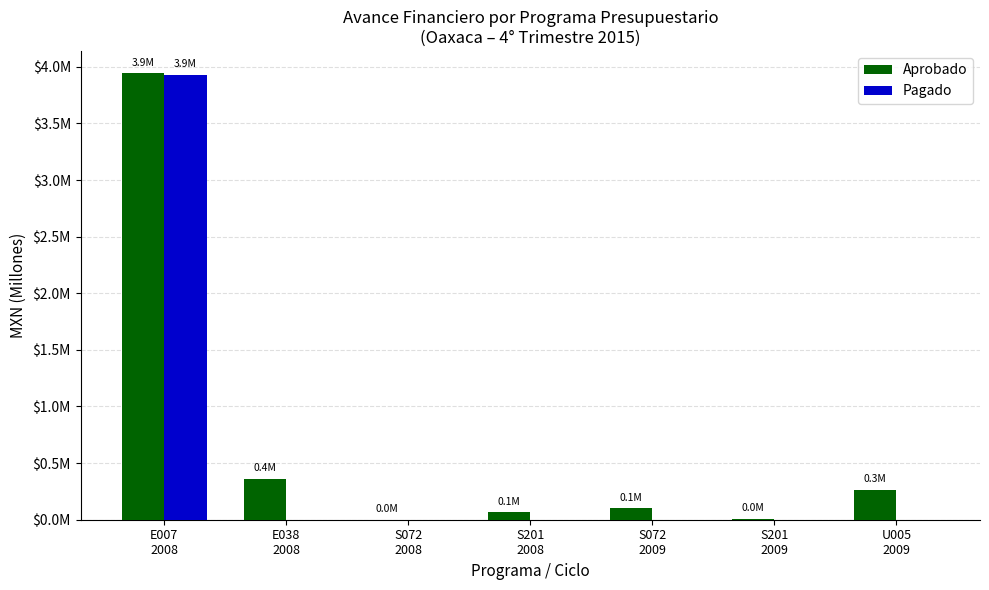

What is the spread (max minus min) of values at E038
2008?

0.4